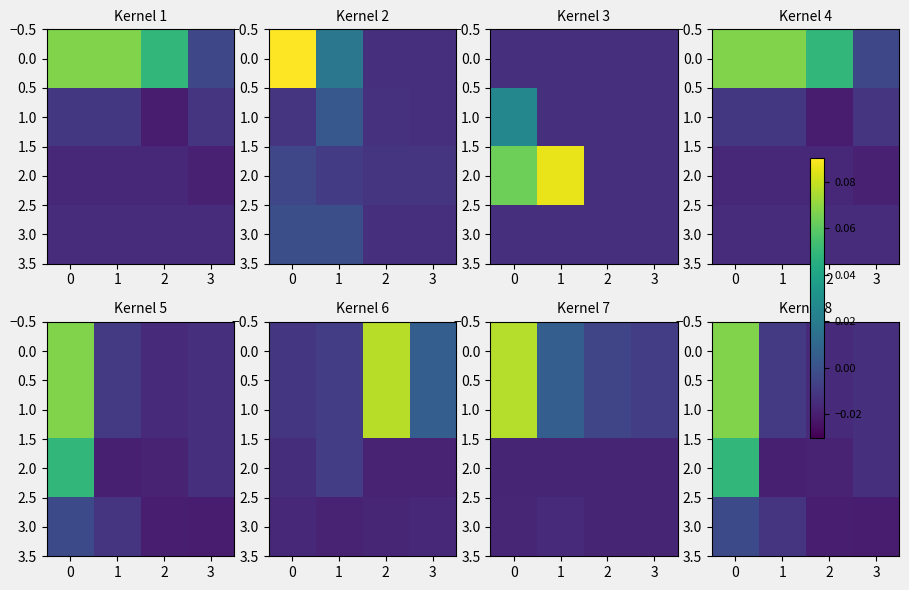

Is the value of 1.0 at 1 greater than the value of 2.0 at 2?

Yes